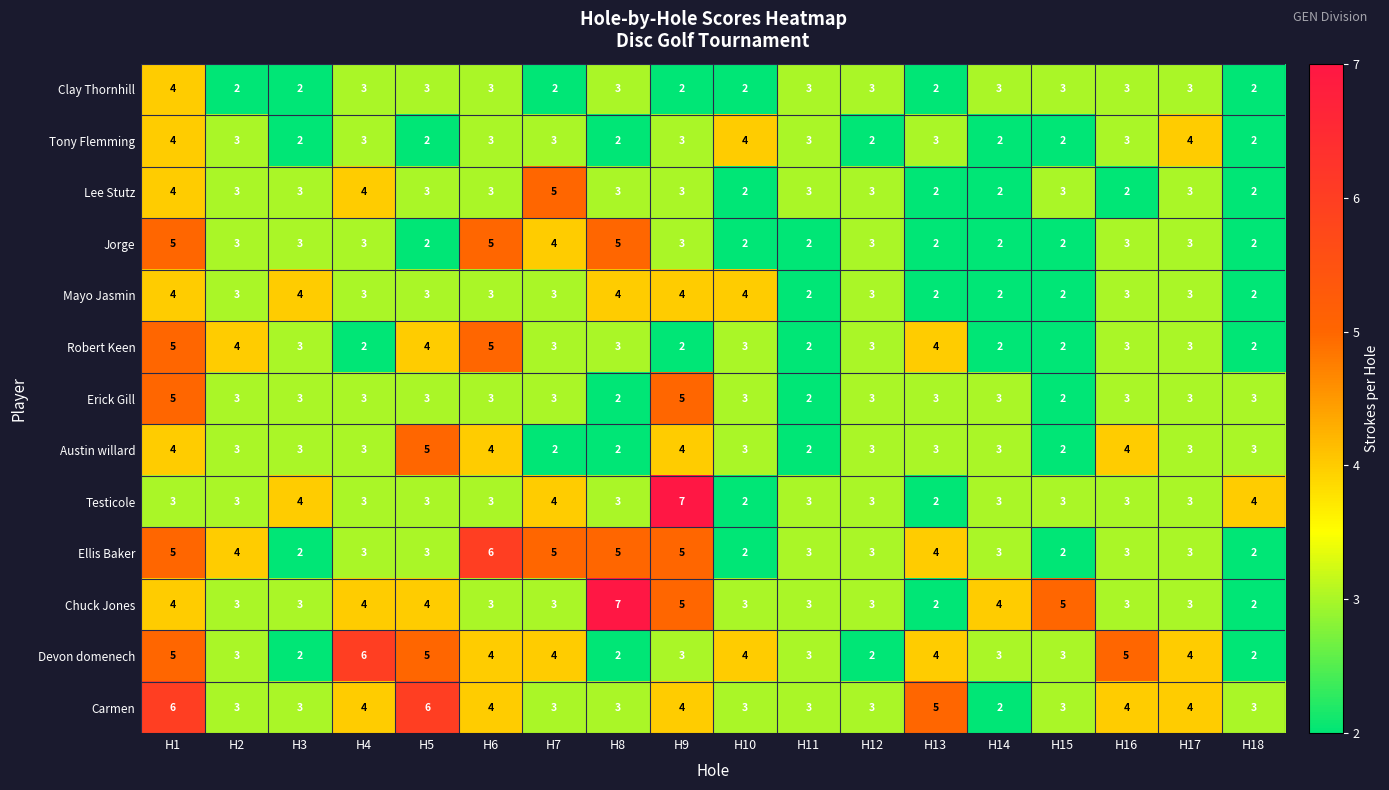

The value of Erick Gill at H18 is 3. True or false?

True